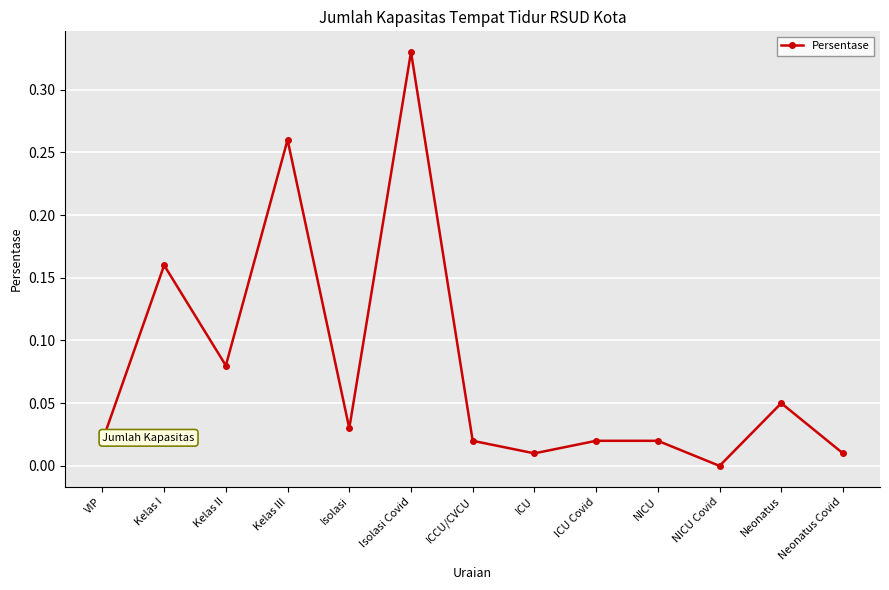

How many data points are above 0?

12